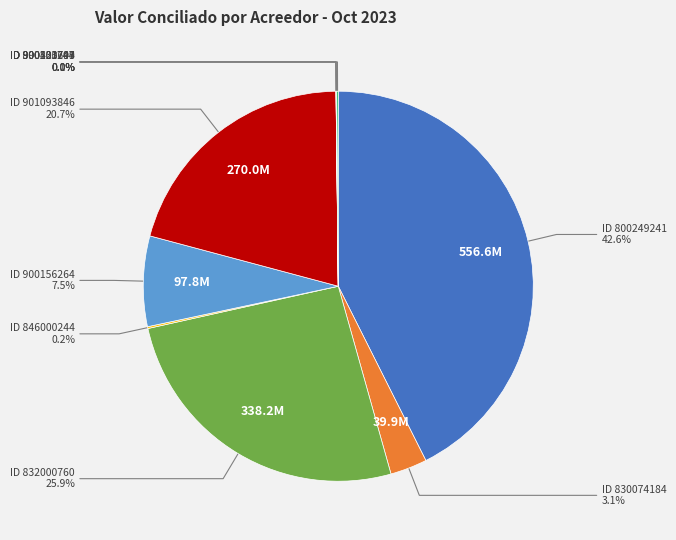

Does any single category account for the majority?

No